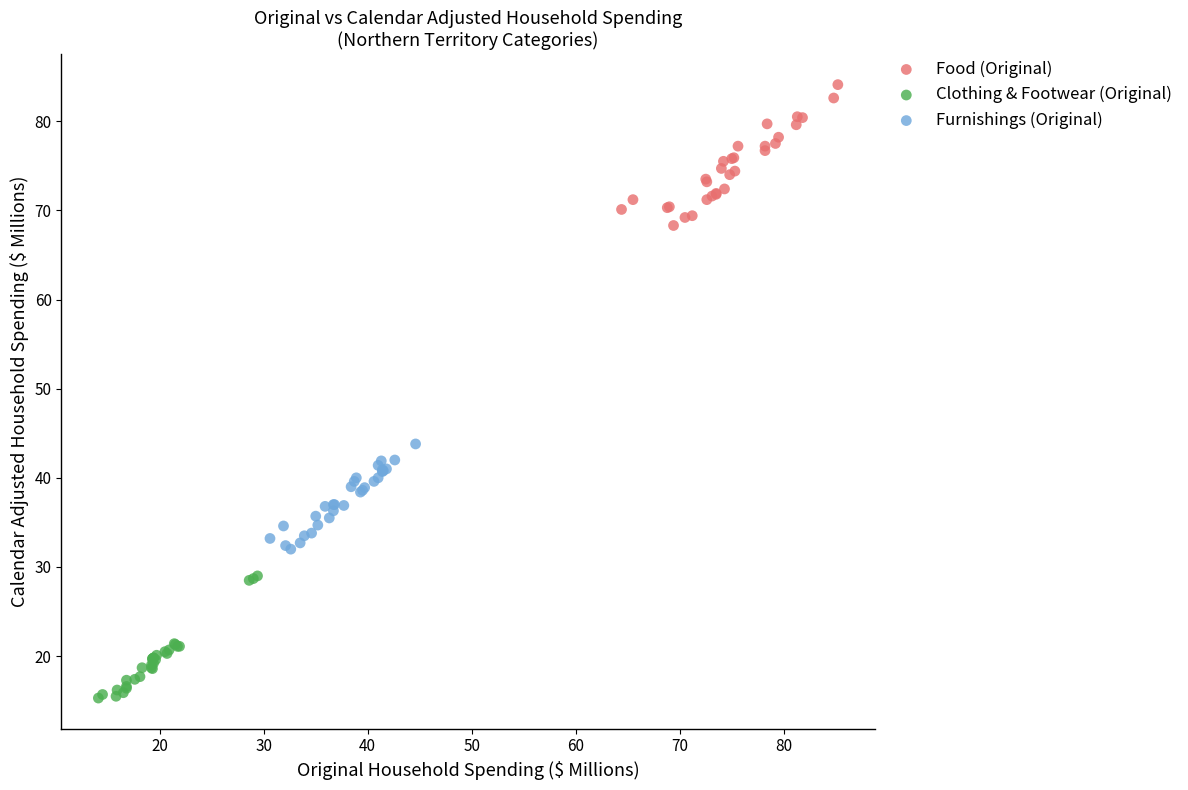

Which series reaches the minimum Y coordinate?

Clothing & Footwear (Original)